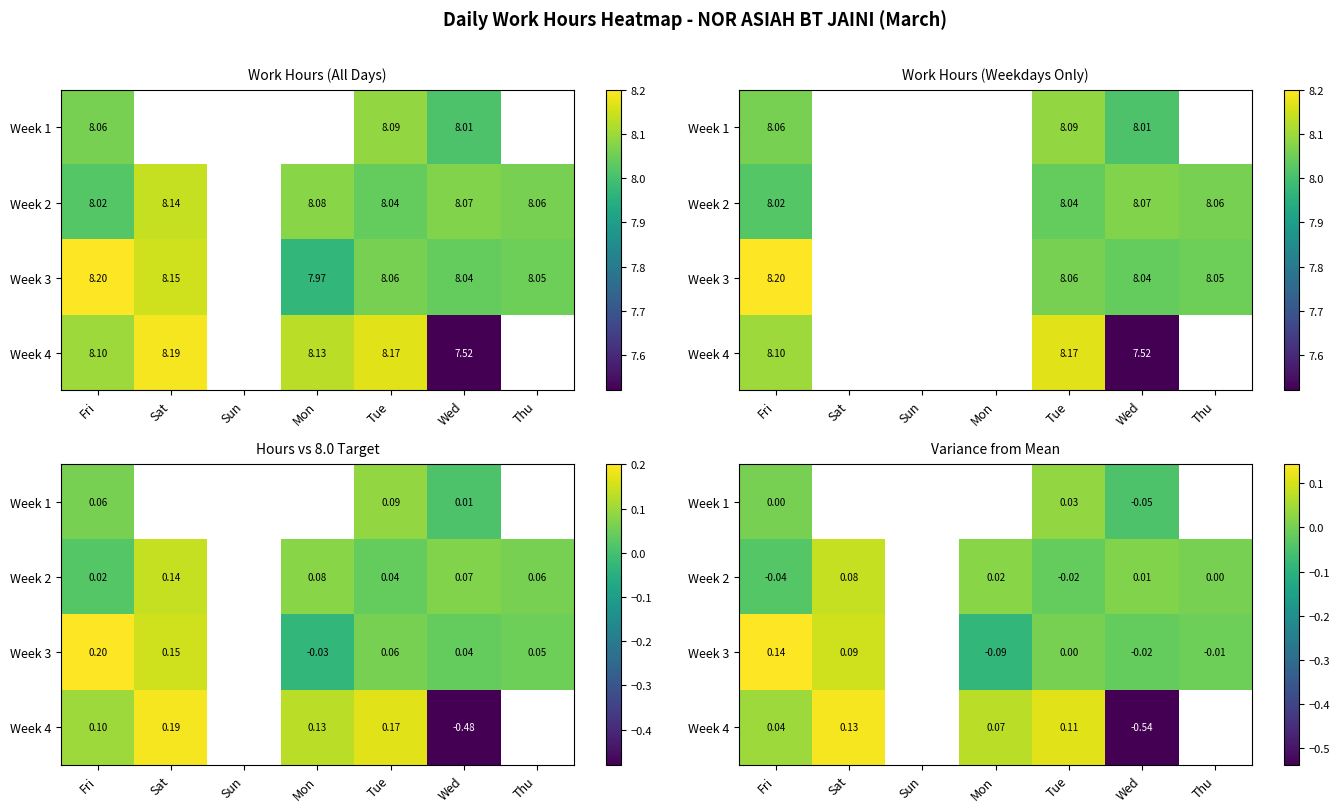

Between Mon and Wed, which is larger?

Wed